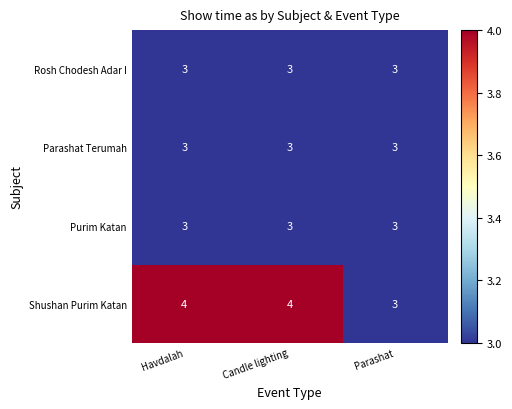

Between Candle lighting and Parashat, which series saw the biggest shift?

Shushan Purim Katan